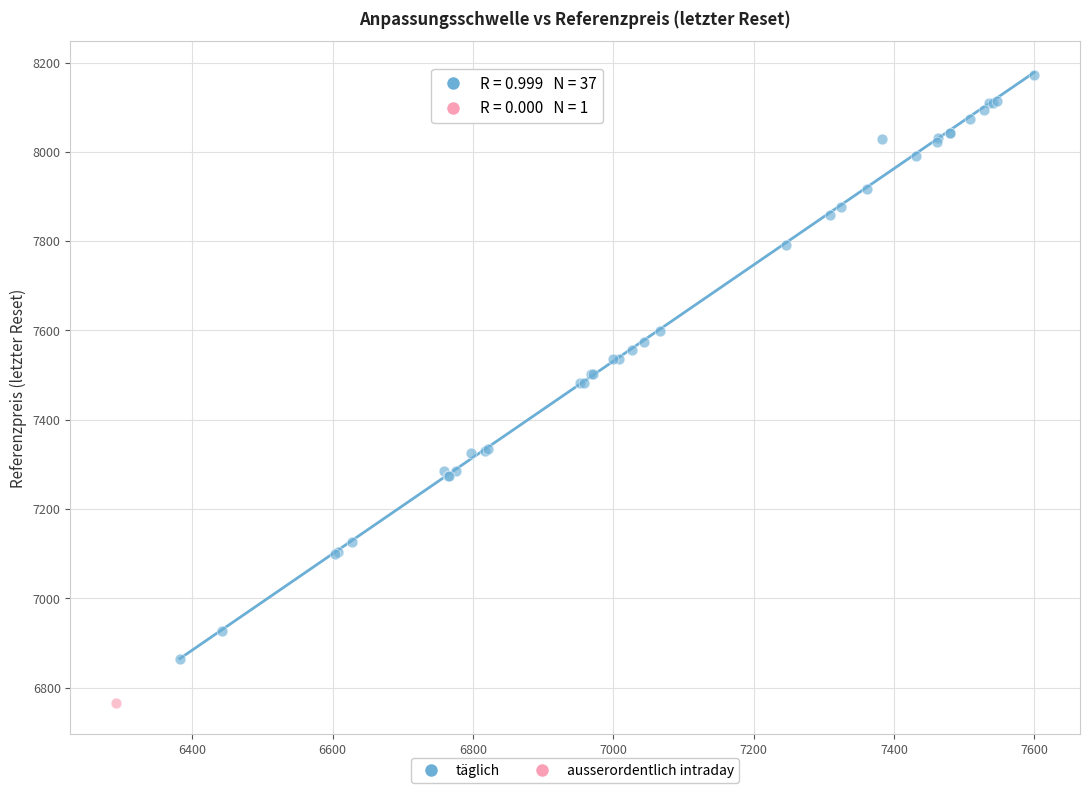

What are all the series names shown in the legend?

täglich, ausserordentlich intraday